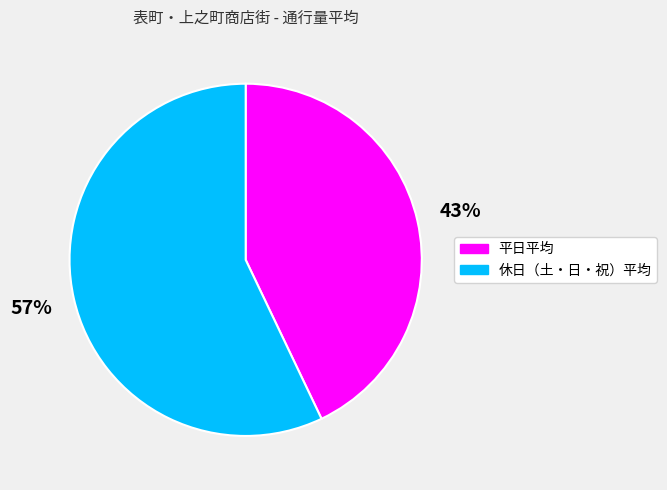

Which category has the smallest portion of the pie?

平日平均